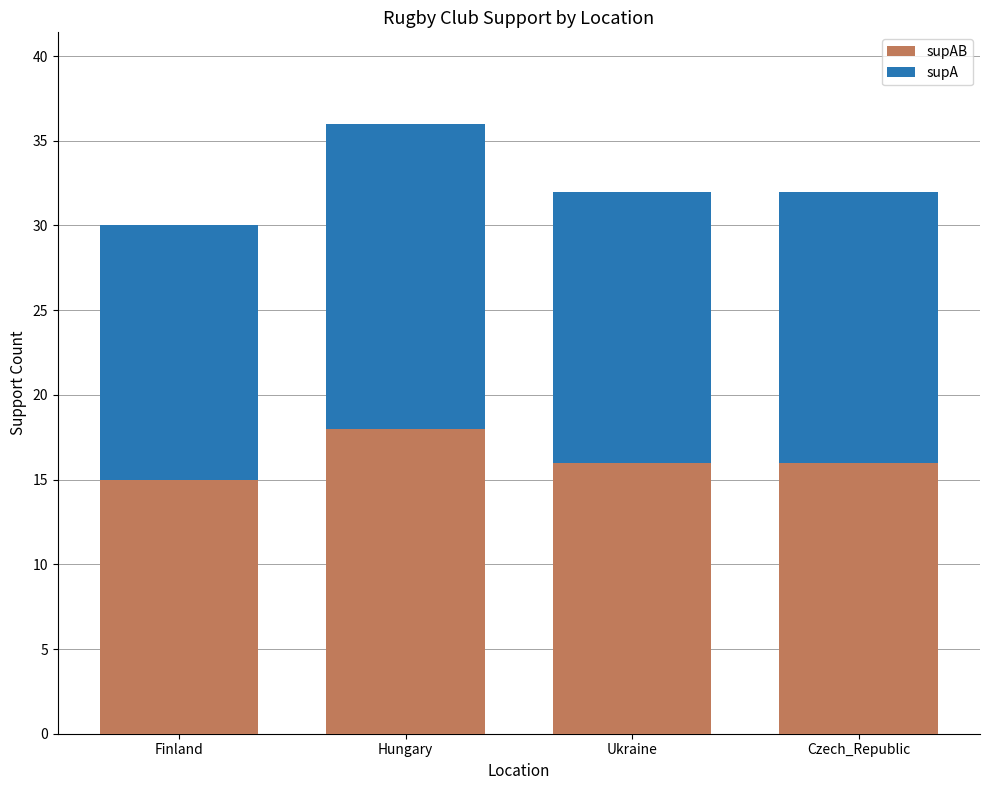

What is the total value across all series at Finland?

30